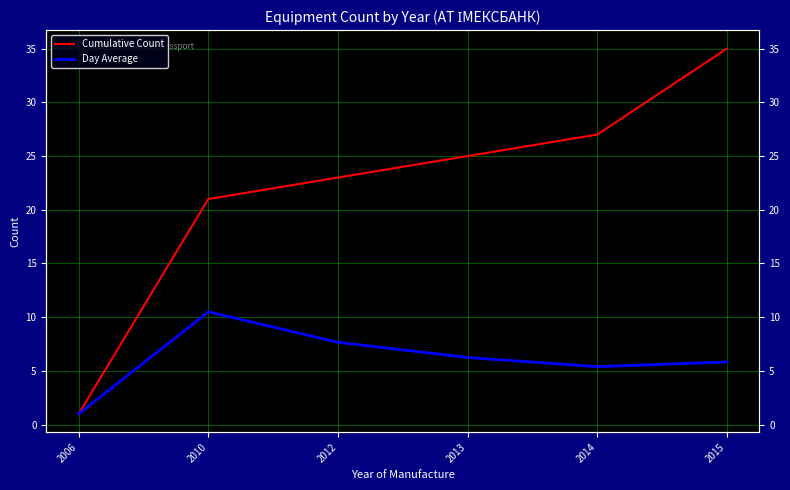

Reading left to right, transcribe all the data shown in this chart.

Cumulative Count: 1.0	21.0	23.0	25.0	27.0	35.0
Day Average: 1.0	10.5	7.7	6.2	5.4	5.8